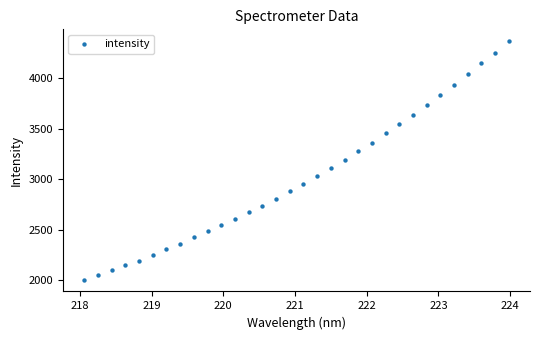

What is the range of Y values (max minus min)?

2363.5